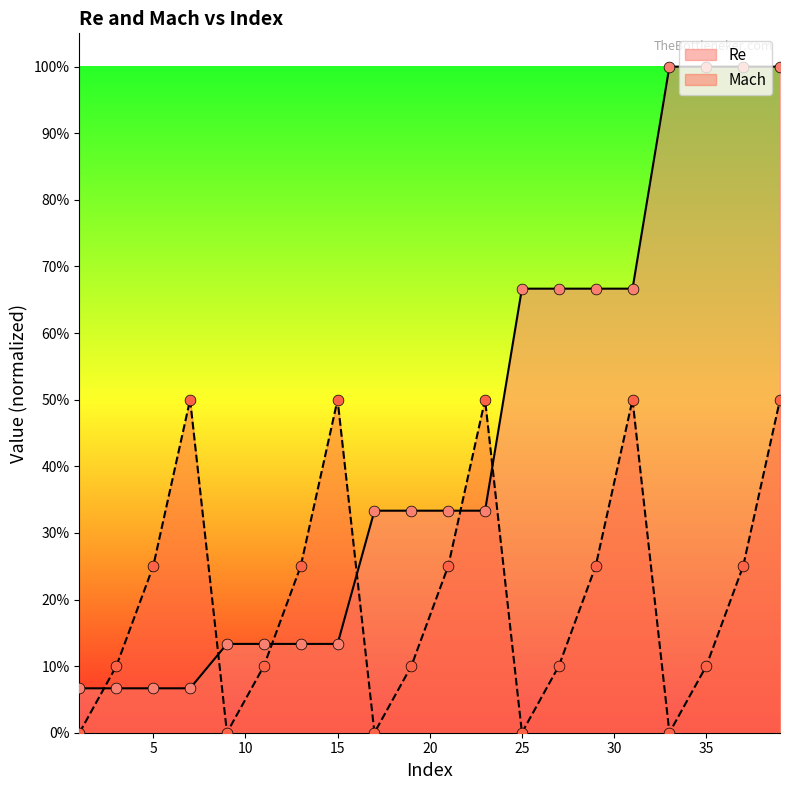

At how many categories does at least one series exceed 0?

20